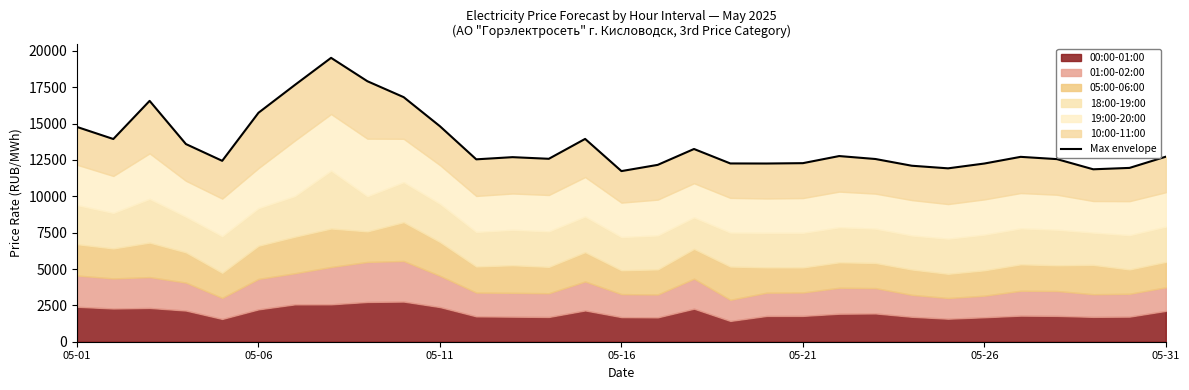

What is the difference between the second highest and second lowest values?

6056.9